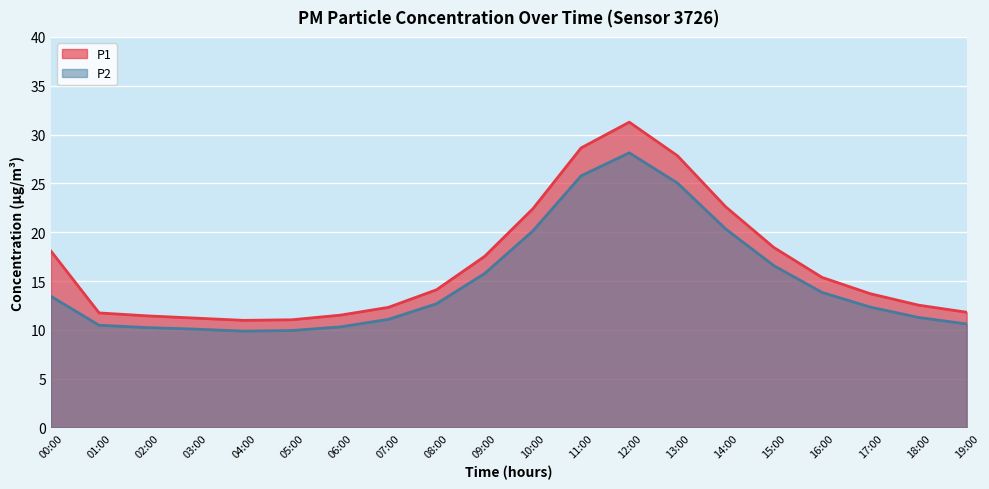

At which category does the chart reach its minimum across all series?

04:00